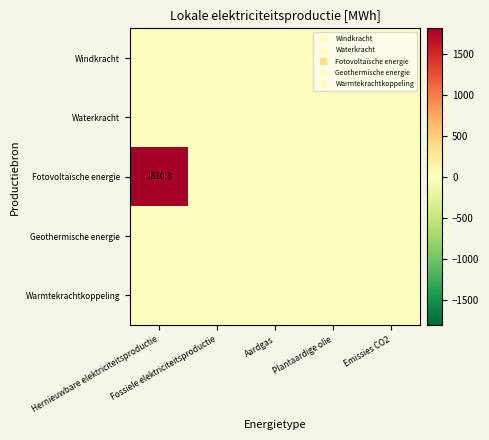

At which category is the sum across all series the highest?

Hernieuwbare elektriciteitsproductie